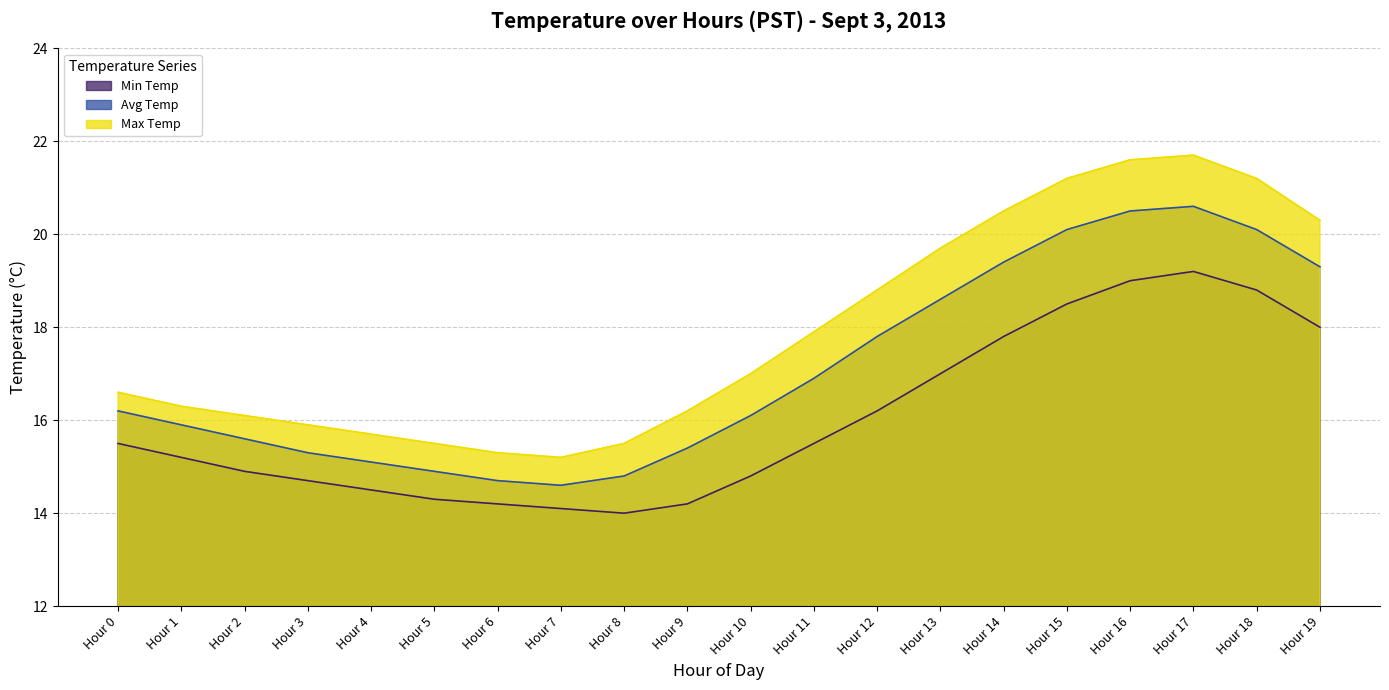

What is the sum of all Min Temp values?

320.4